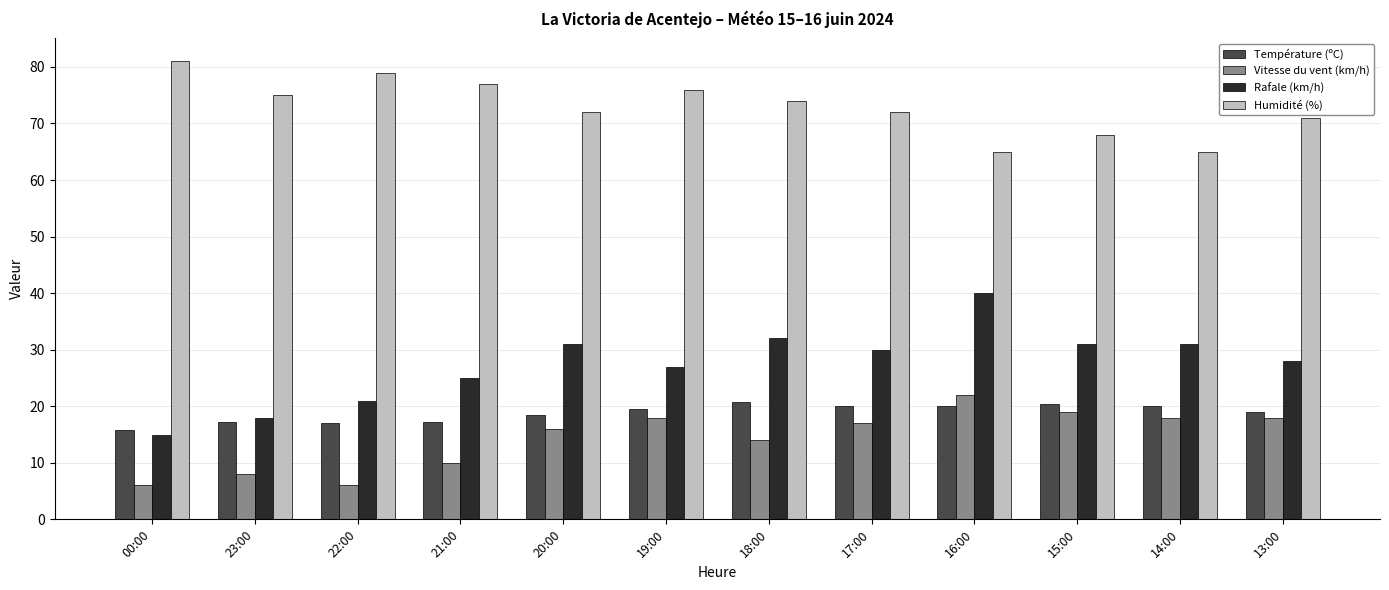

Which series has the largest total across all categories?

Humidité (%)